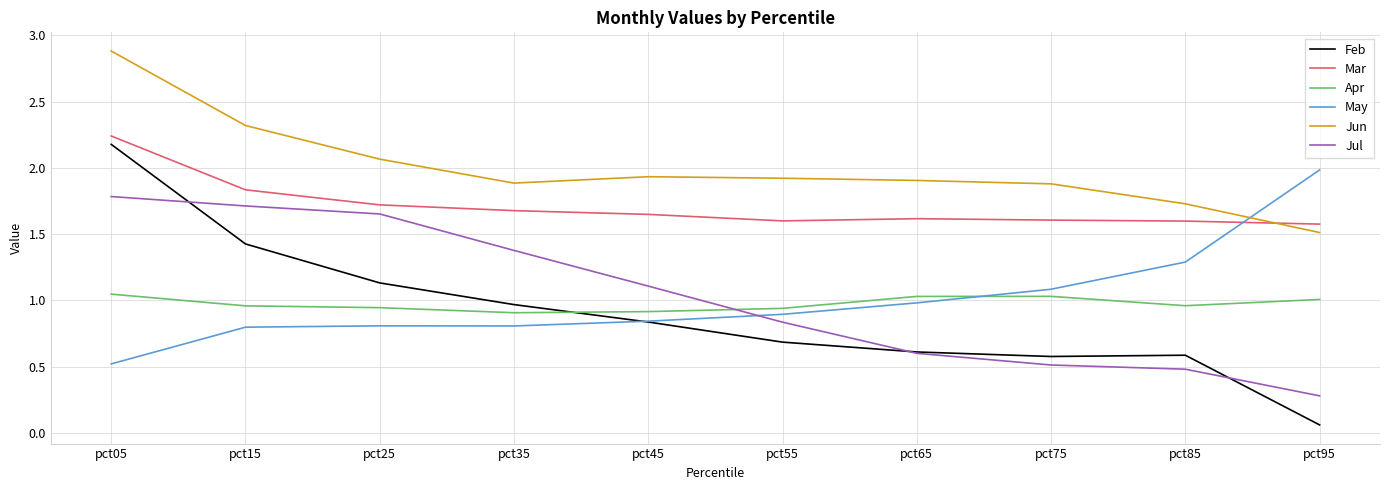

Where is May nearest to the value 1?

pct65